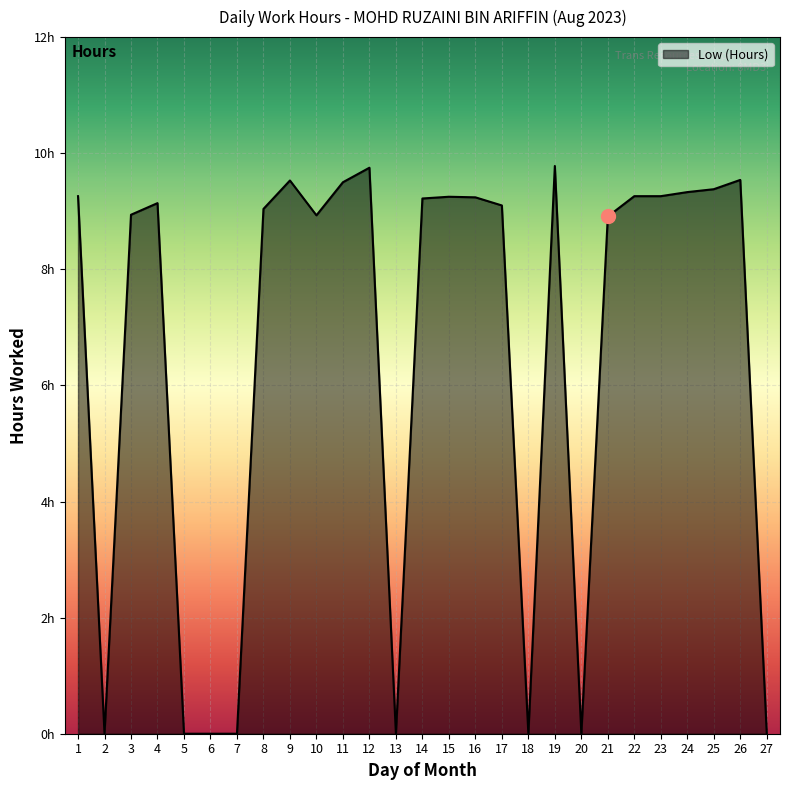

True or false: the data has more than 0 interior local peaks.

True